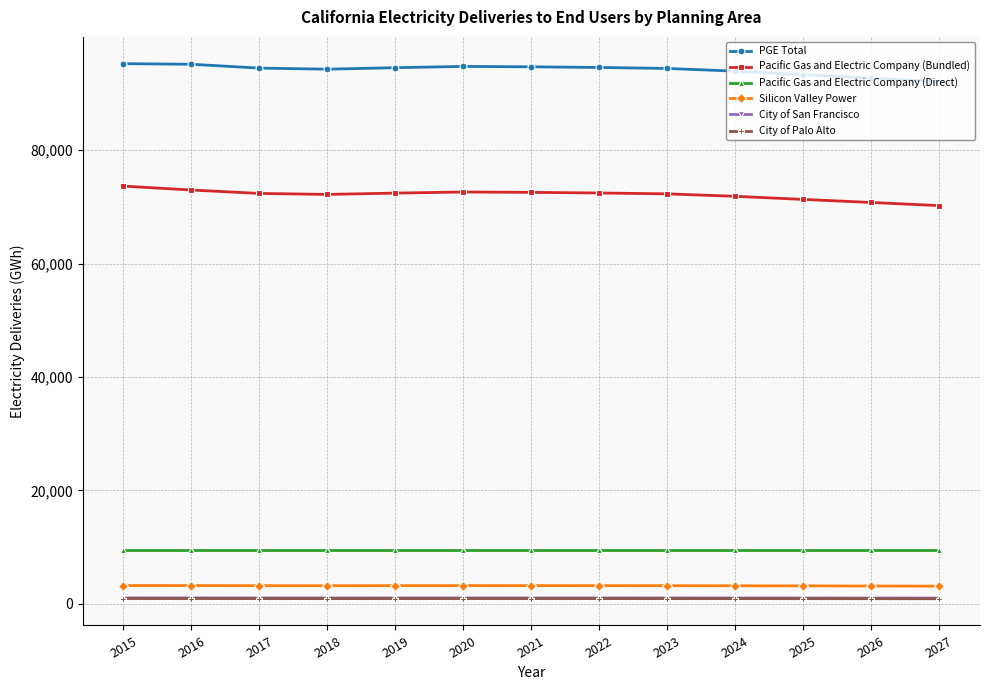

True or false: City of Palo Alto and Pacific Gas and Electric Company (Direct) cross at least once.

False